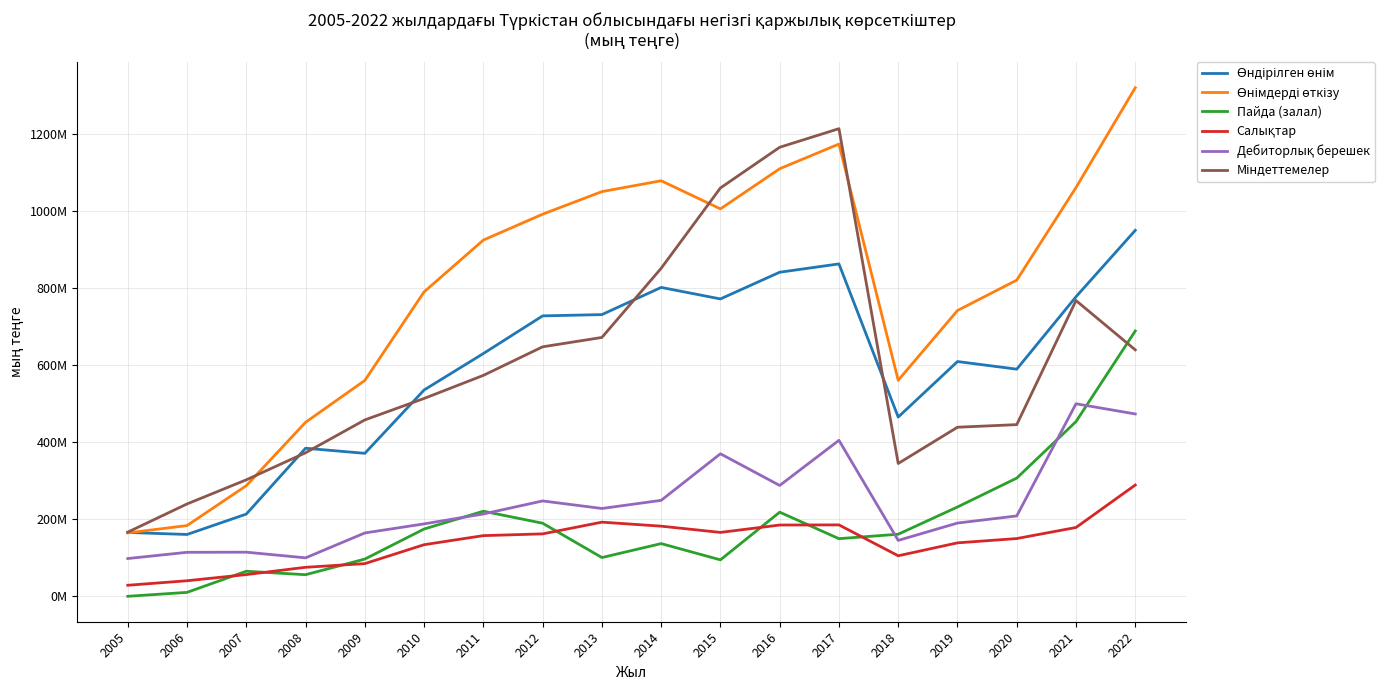

True or false: Өндірілген өнім and Дебиторлық берешек cross at least once.

False